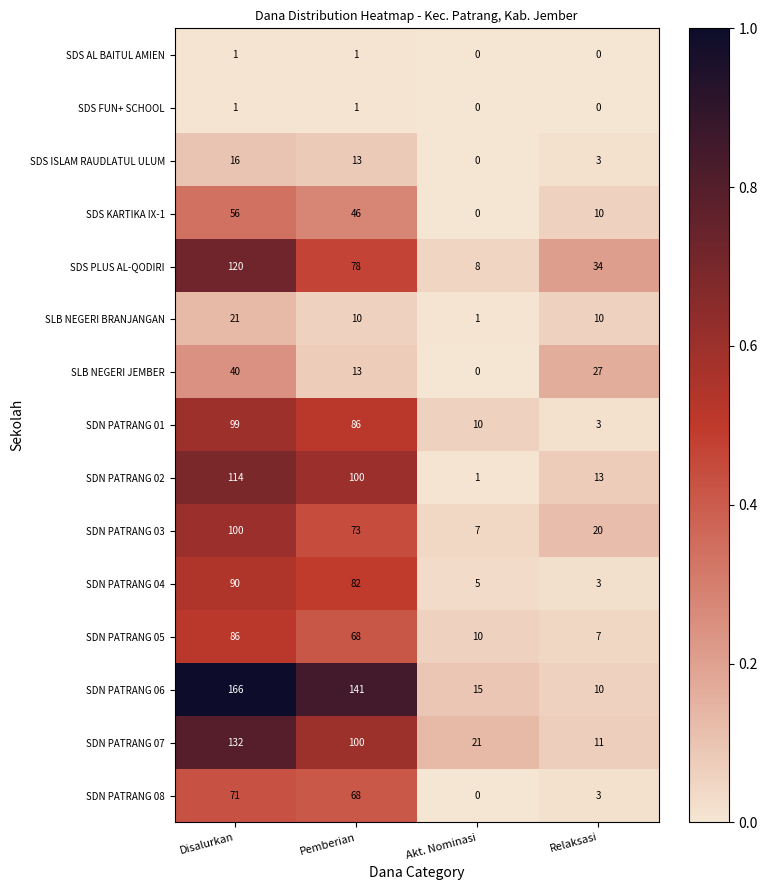

What is the average value of the SDN PATRANG 07 series?

66